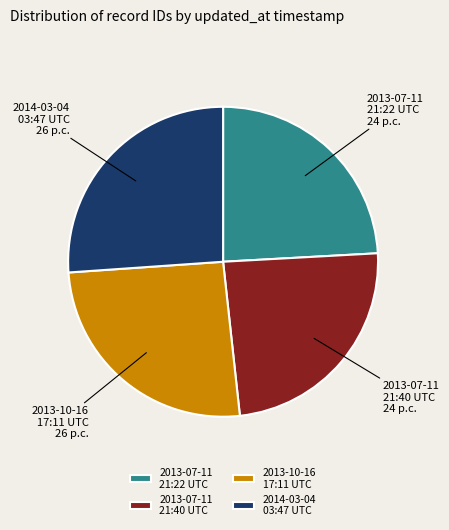

Is the sum of 2013-07-11 21:22 UTC and 2013-07-11 21:40 UTC greater than half?

No